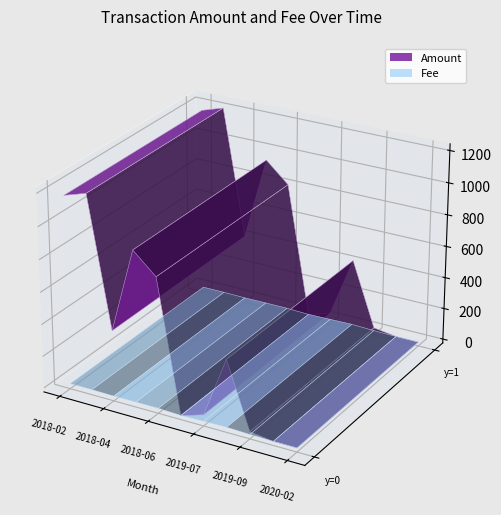

Reading right to left, list all the values displayed in this chart.

Amount: 0.0	0.0	20.1	425.4	44.7	0.0	817.0	943.3	416.3	1215.7	1171.8
Fee: 0.1	0.1	2.0	7.0	4.0	1.0	6.0	6.0	5.0	7.0	7.0